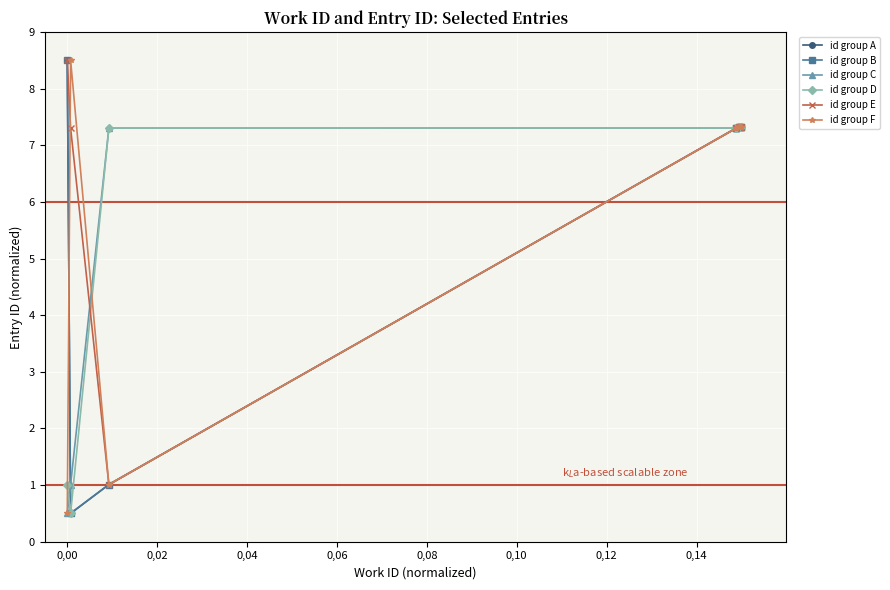

True or false: id group F has more than 1 interior local peaks.

True